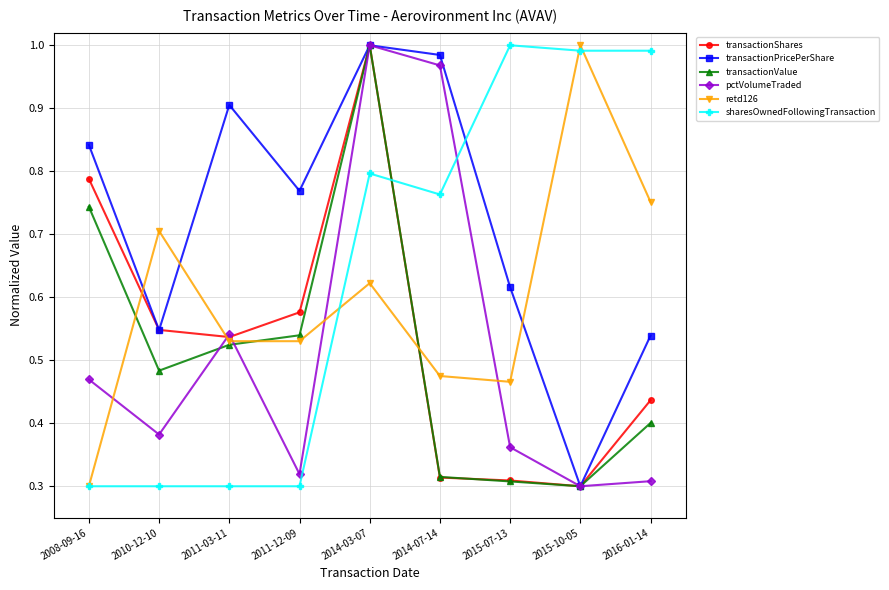

What is the label of the 8th point from the left?

2015-10-05